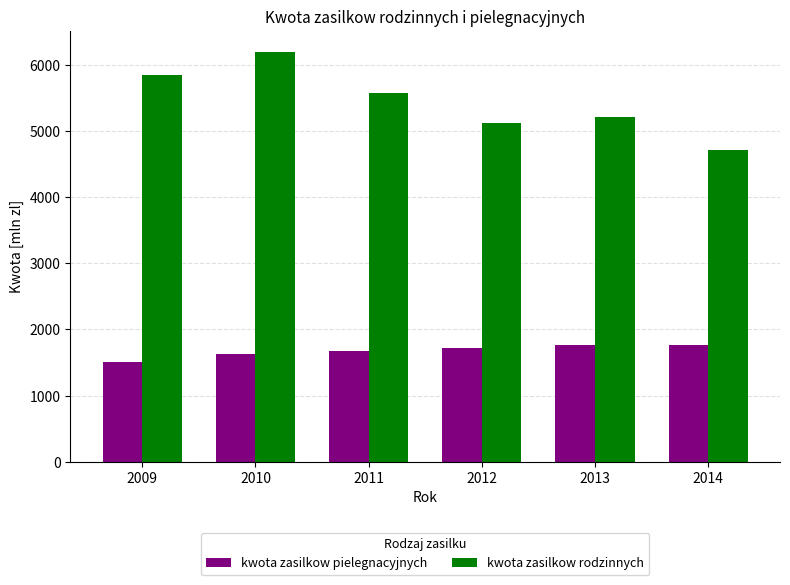

The value of kwota zasilkow pielegnacyjnych at 2010 is 1625. True or false?

True